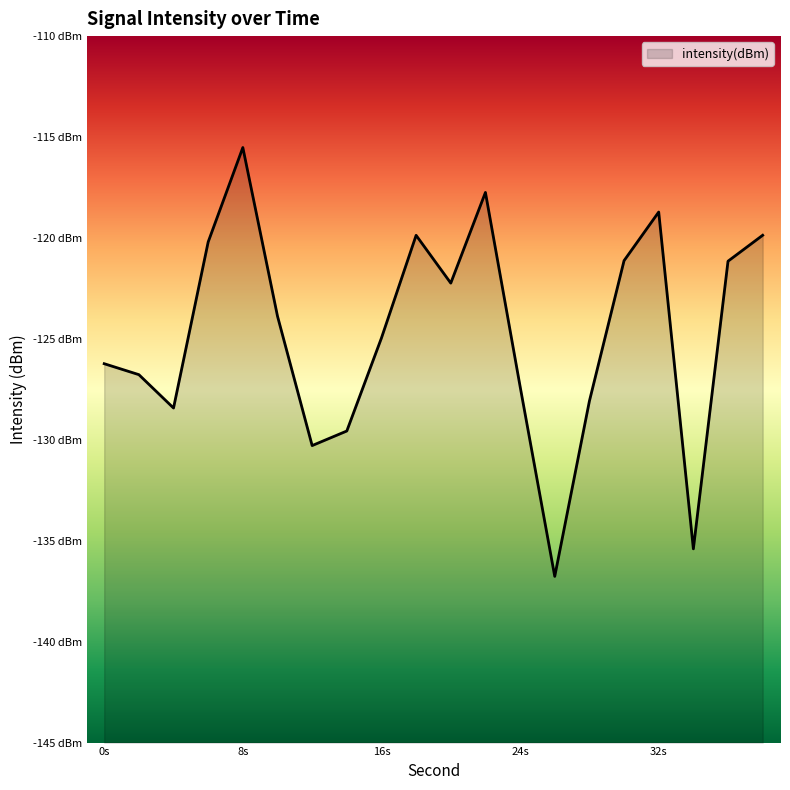

Rank the categories by value from lowest to highest.

26, 34, 12, 14, 4, 28, 24, 2, 0, 16, 10, 20, 36, 30, 6, 18, 38, 32, 22, 8